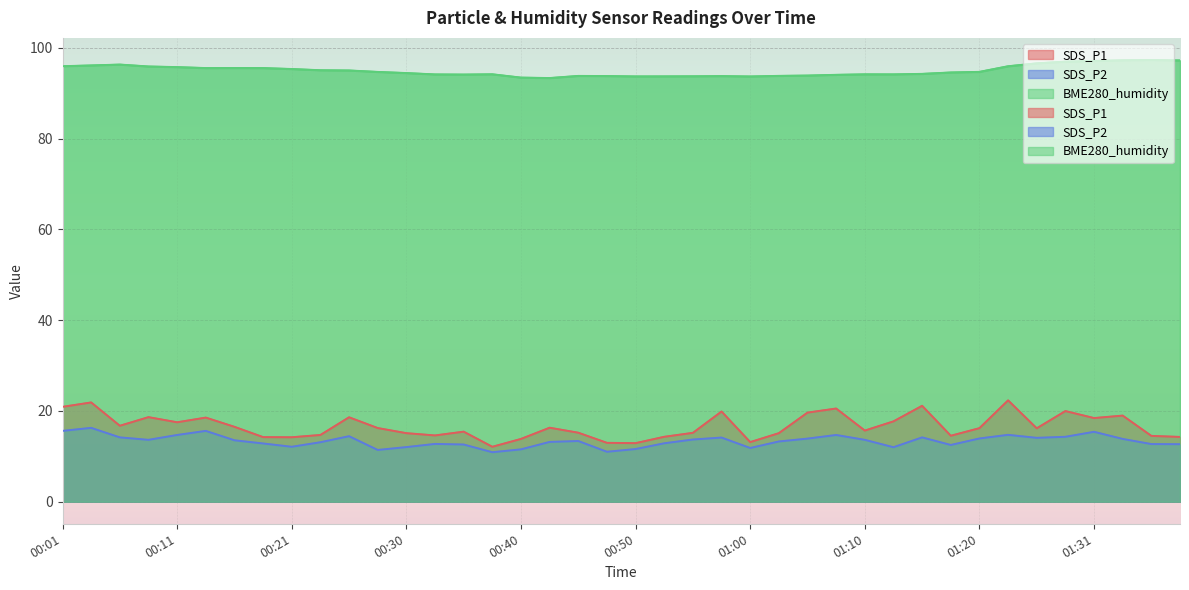

Reading right to left, list all the values displayed in this chart.

SDS_P1: 01:38=14.3	01:36=14.5	01:33=19.0	01:31=18.4	01:28=20.0	01:26=16.2	01:23=22.3	01:20=16.2	01:18=14.5	01:15=21.1	01:13=17.7	01:10=15.7	01:07=20.5	01:05=19.6	01:02=15.1	01:00=13.1	00:57=19.9	00:55=15.2	00:52=14.3	00:50=12.9	00:48=13.0	00:45=15.2	00:43=16.3	00:40=13.8	00:38=12.1	00:35=15.4	00:33=14.6	00:30=15.1	00:28=16.2	00:25=18.6	00:23=14.7	00:21=14.2	00:18=14.2	00:16=16.5	00:13=18.5	00:11=17.5	00:08=18.6	00:06=16.7	00:03=21.9	00:01=20.9
SDS_P2: 01:38=12.7	01:36=12.7	01:33=13.8	01:31=15.4	01:28=14.3	01:26=14.1	01:23=14.7	01:20=13.9	01:18=12.5	01:15=14.2	01:13=12.0	01:10=13.6	01:07=14.7	01:05=13.9	01:02=13.3	01:00=11.8	00:57=14.1	00:55=13.7	00:52=12.9	00:50=11.6	00:48=11.0	00:45=13.4	00:43=13.2	00:40=11.5	00:38=10.9	00:35=12.6	00:33=12.7	00:30=12.0	00:28=11.4	00:25=14.4	00:23=13.1	00:21=12.1	00:18=12.8	00:16=13.5	00:13=15.6	00:11=14.7	00:08=13.6	00:06=14.2	00:03=16.3	00:01=15.6
BME280_humidity: 01:38=97.2	01:36=97.3	01:33=97.3	01:31=97.1	01:28=97.0	01:26=96.6	01:23=96.0	01:20=94.7	01:18=94.6	01:15=94.3	01:13=94.2	01:10=94.2	01:07=94.1	01:05=93.9	01:02=93.8	01:00=93.7	00:57=93.8	00:55=93.7	00:52=93.7	00:50=93.7	00:48=93.8	00:45=93.8	00:43=93.3	00:40=93.5	00:38=94.2	00:35=94.1	00:33=94.2	00:30=94.5	00:28=94.7	00:25=95.0	00:23=95.1	00:21=95.3	00:18=95.5	00:16=95.6	00:13=95.5	00:11=95.8	00:08=95.9	00:06=96.3	00:03=96.1	00:01=96.0